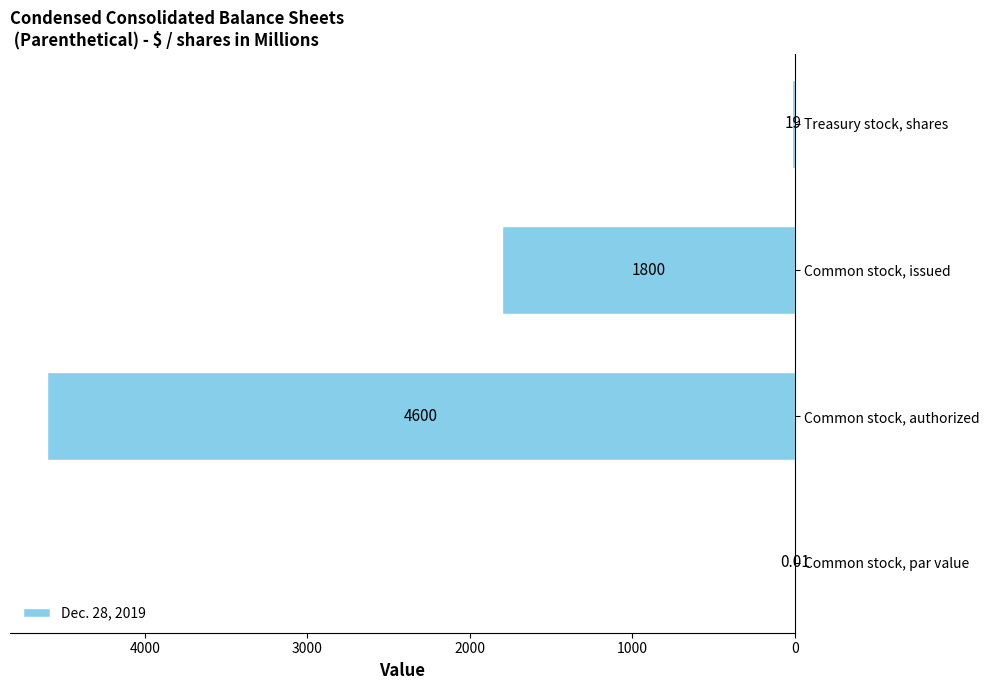

Count the number of categories in the chart.

4